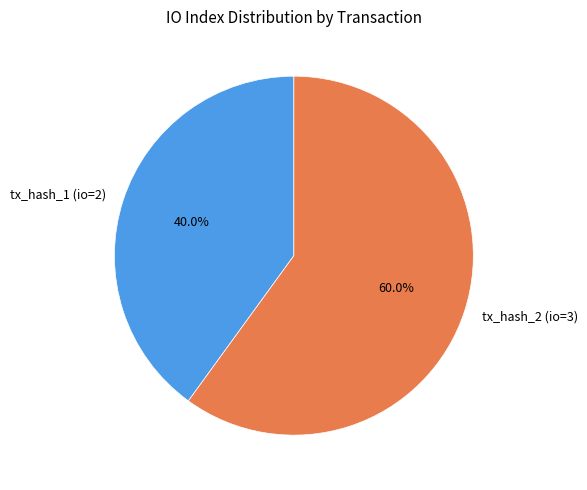

Between tx_hash_1 (io=2) and tx_hash_2 (io=3), which is larger?

tx_hash_2 (io=3)